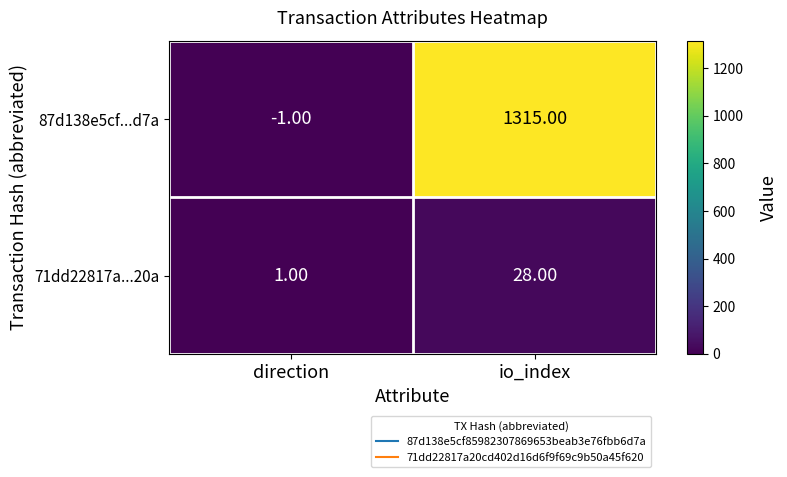

Between direction and io_index, which series saw the biggest shift?

87d138e5cf...d7a